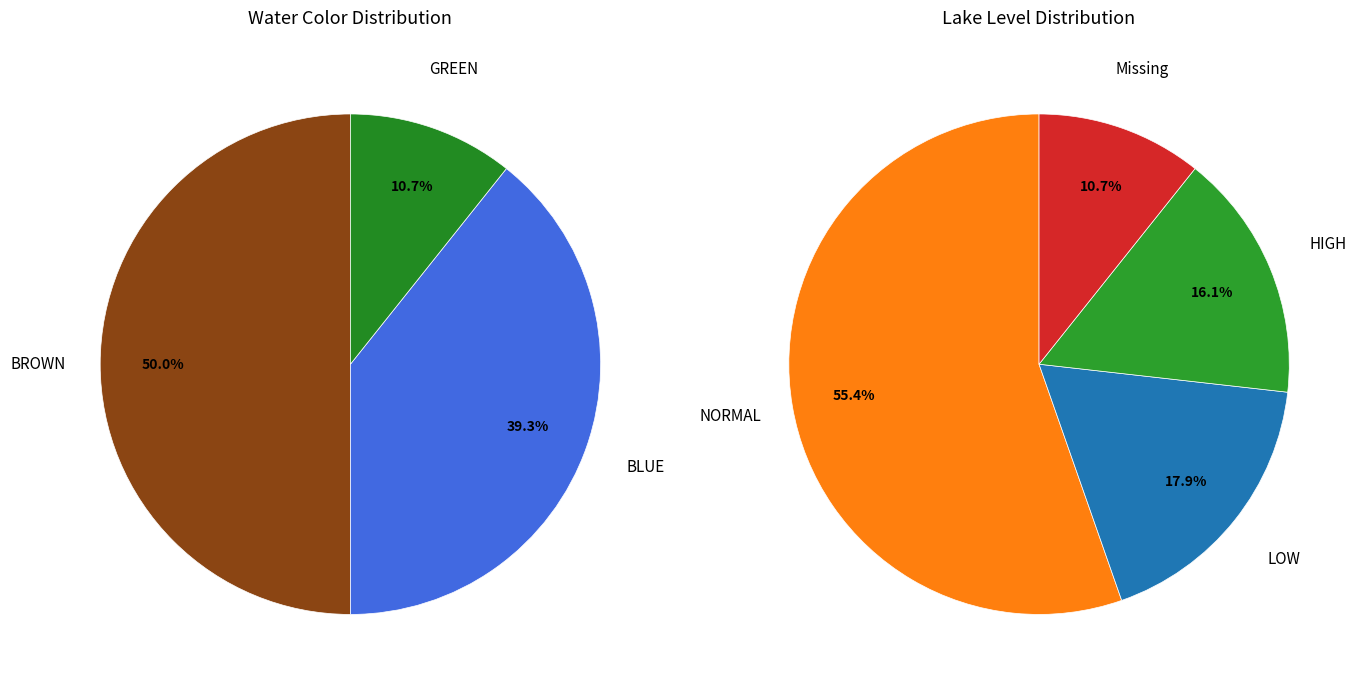

True or false: LOW accounts for 12% of the total.

False